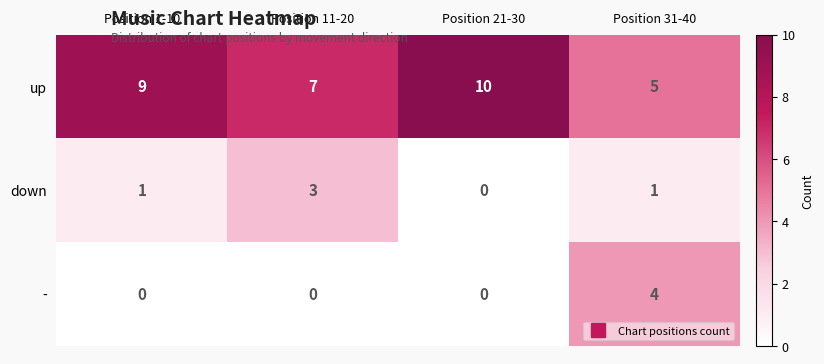

The value of - at Position 31-40 is 4. True or false?

True